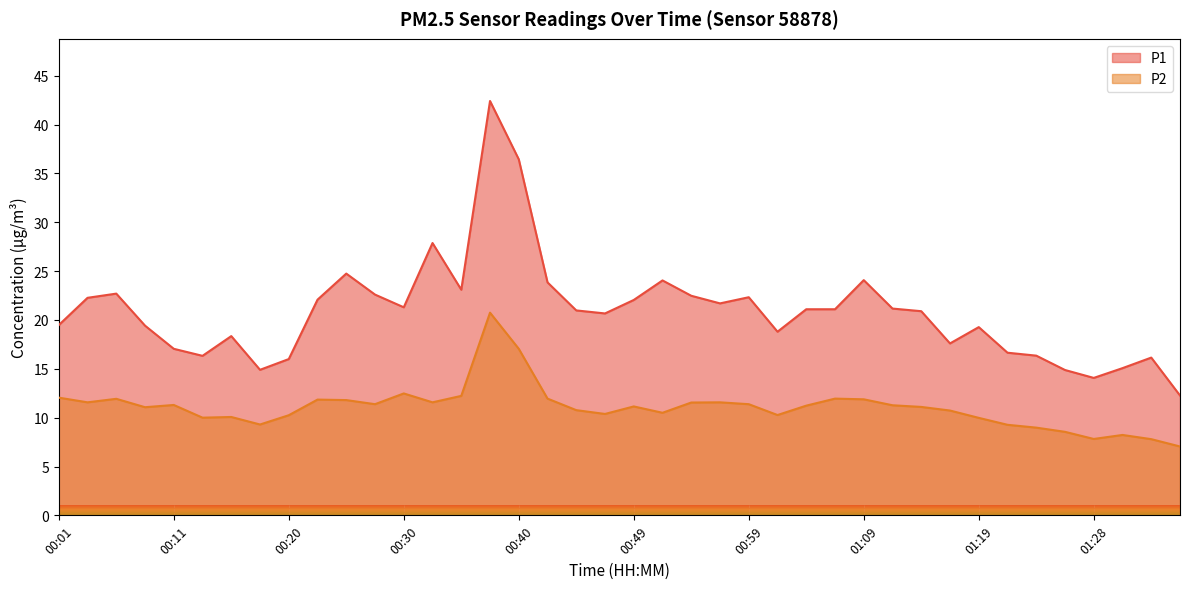

Rank the categories by P2 value from lowest to highest.

01:36, 01:33, 01:28, 01:31, 01:26, 01:23, 01:21, 00:18, 01:19, 00:13, 00:16, 00:20, 01:02, 00:47, 00:52, 01:16, 00:45, 00:08, 01:14, 00:49, 01:04, 01:11, 00:11, 00:28, 00:59, 00:54, 00:03, 00:32, 00:57, 00:25, 00:23, 01:09, 00:06, 00:42, 01:06, 00:01, 00:35, 00:30, 00:40, 00:37